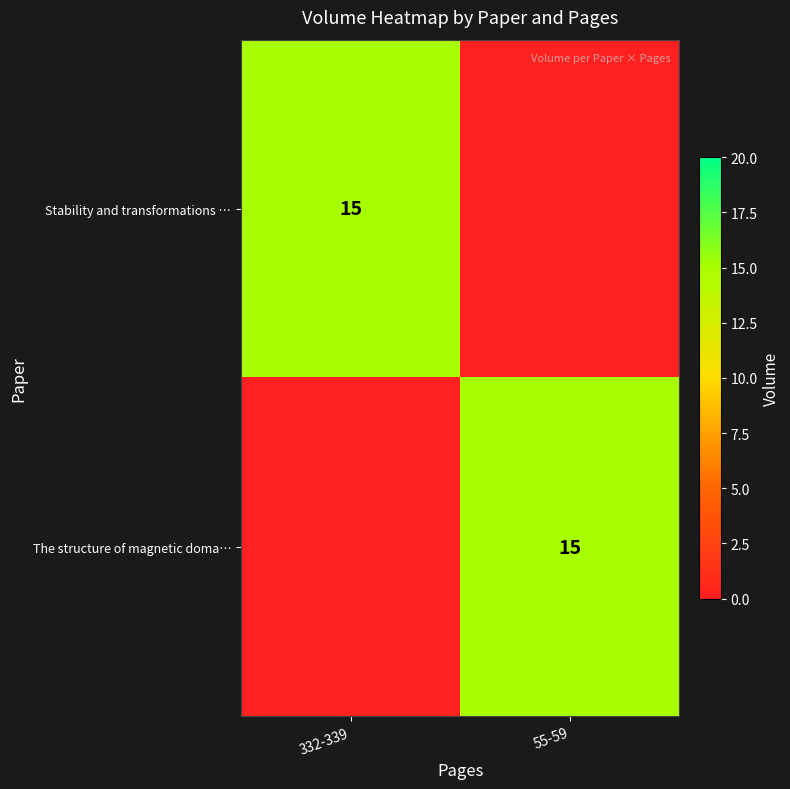

At which category does the chart reach its minimum across all series?

55-59